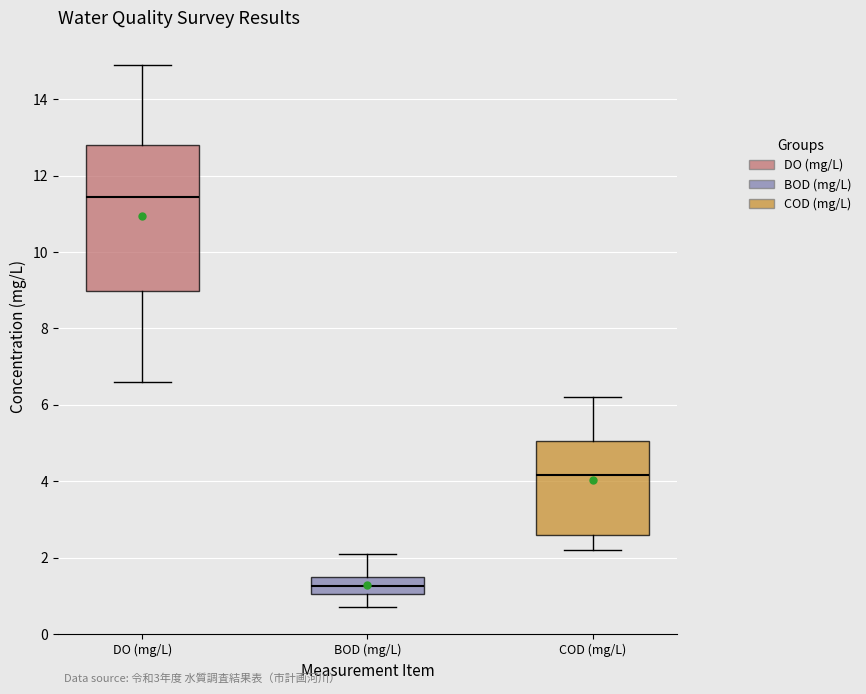

Which box has the highest median line?

DO (mg/L)